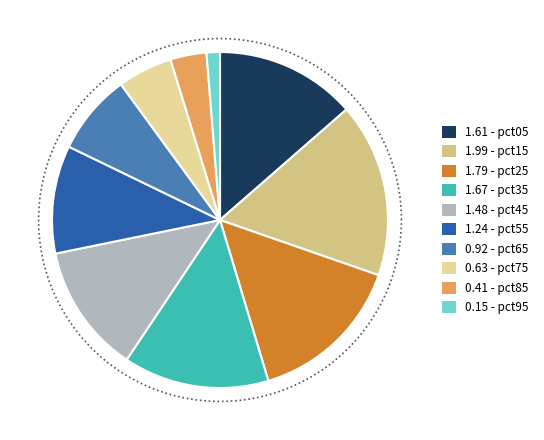

Which category has the smallest portion of the pie?

pct95